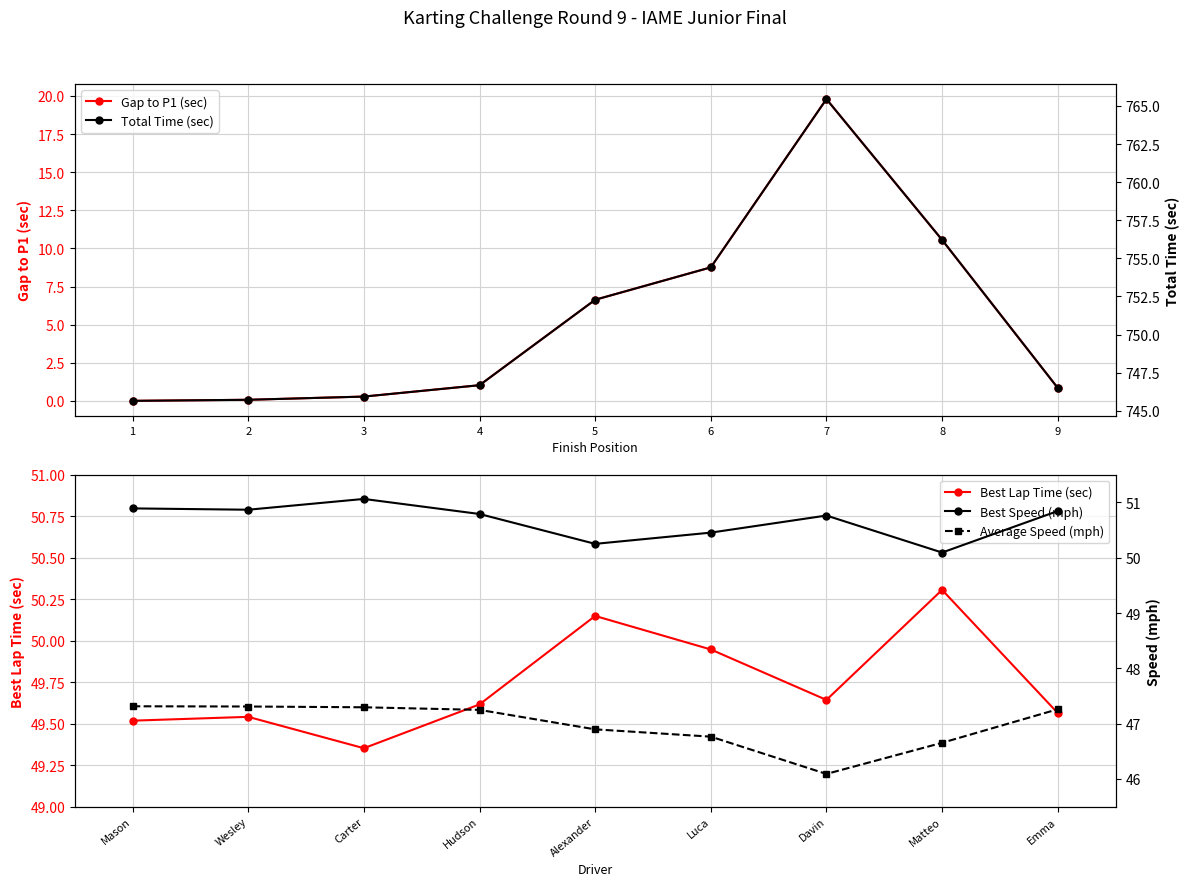

Is it true that Gap to P1 (sec) equals 8.8 at 6?

True